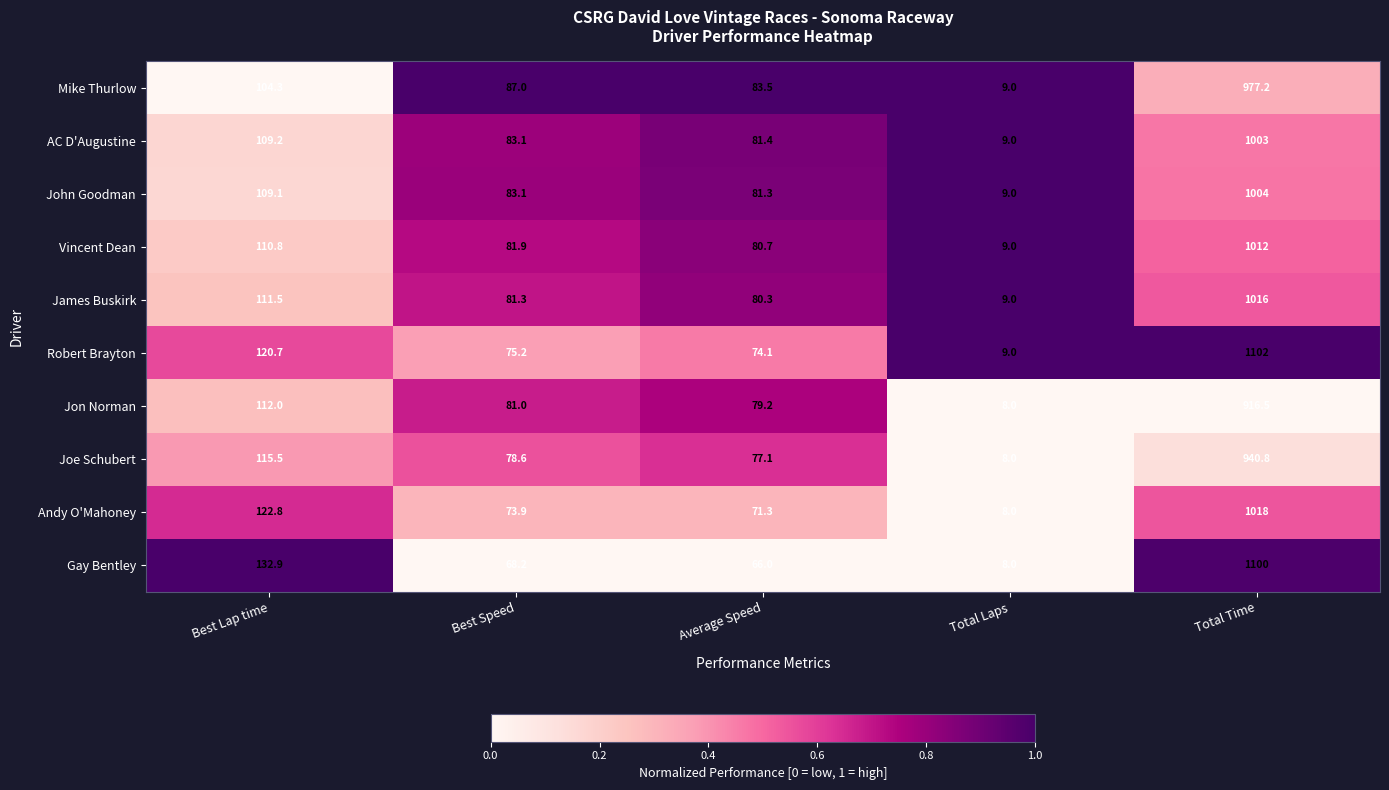

Where is Gay Bentley nearest to the value 554?

Best Lap time